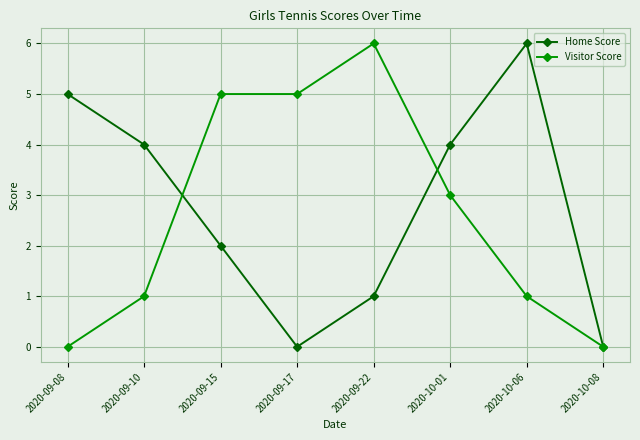

What are all the series names shown in the legend?

Home Score, Visitor Score